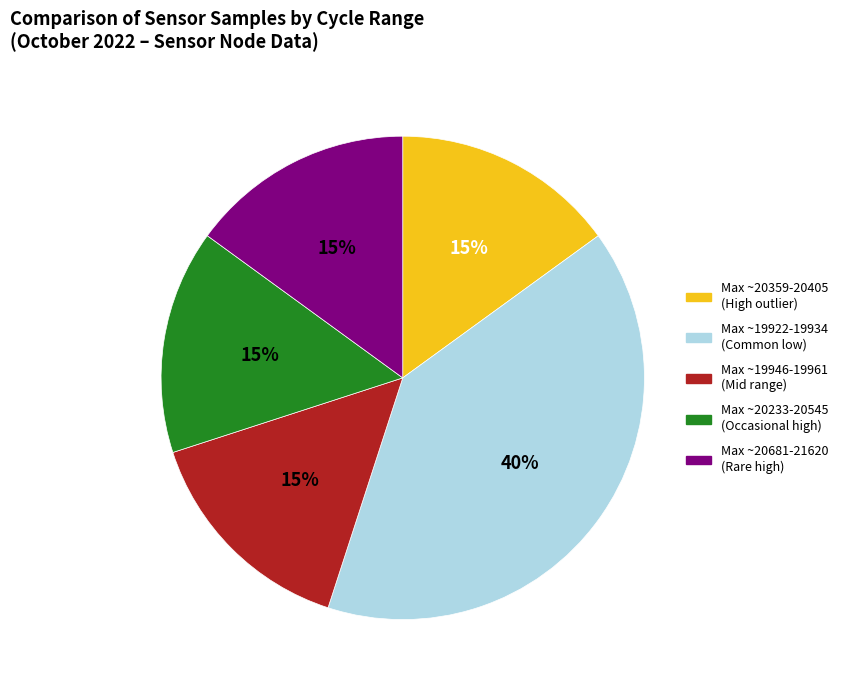

Is there any slice that represents more than half of the pie?

No